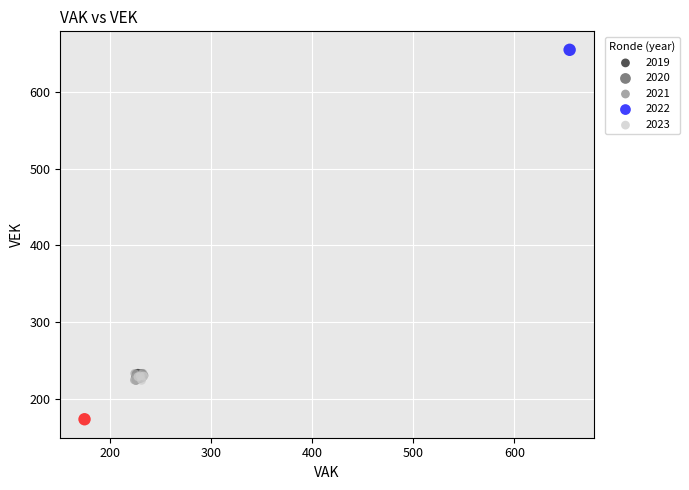

Which series contains the lowest Y value?

2020